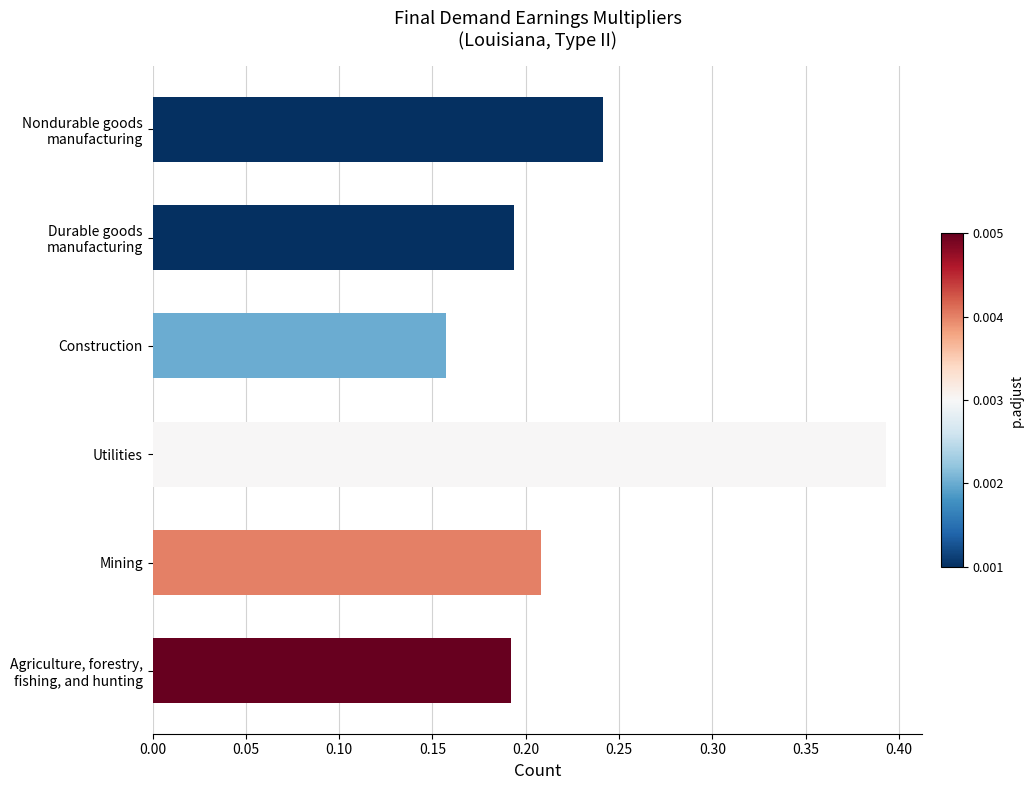

What position from the bottom is Mining?

2